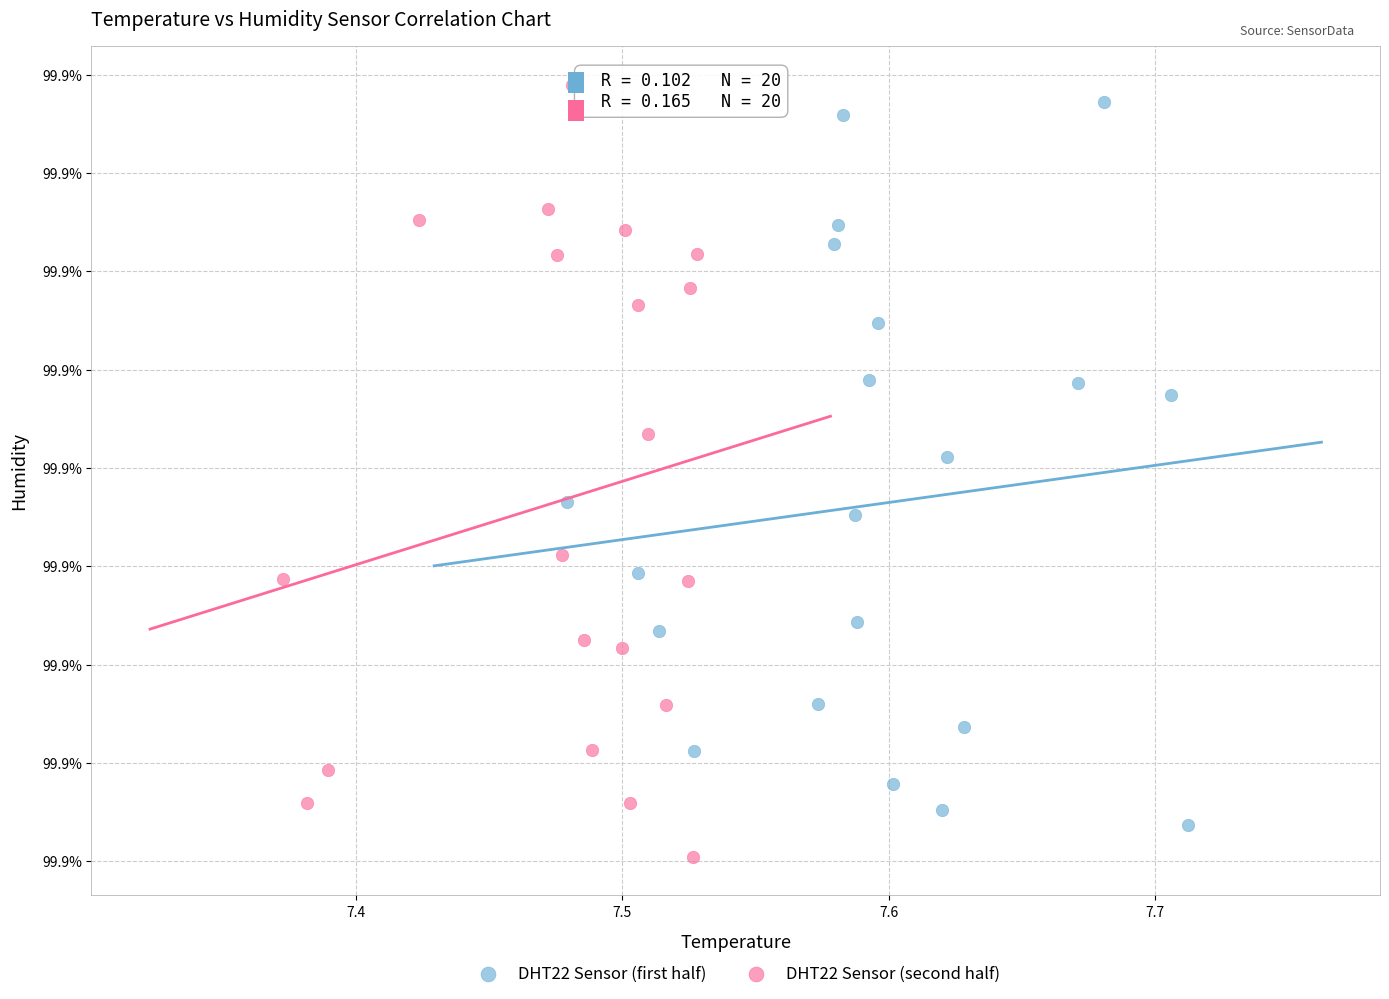

Which series contains the lowest Y value?

DHT22 Sensor (second half)